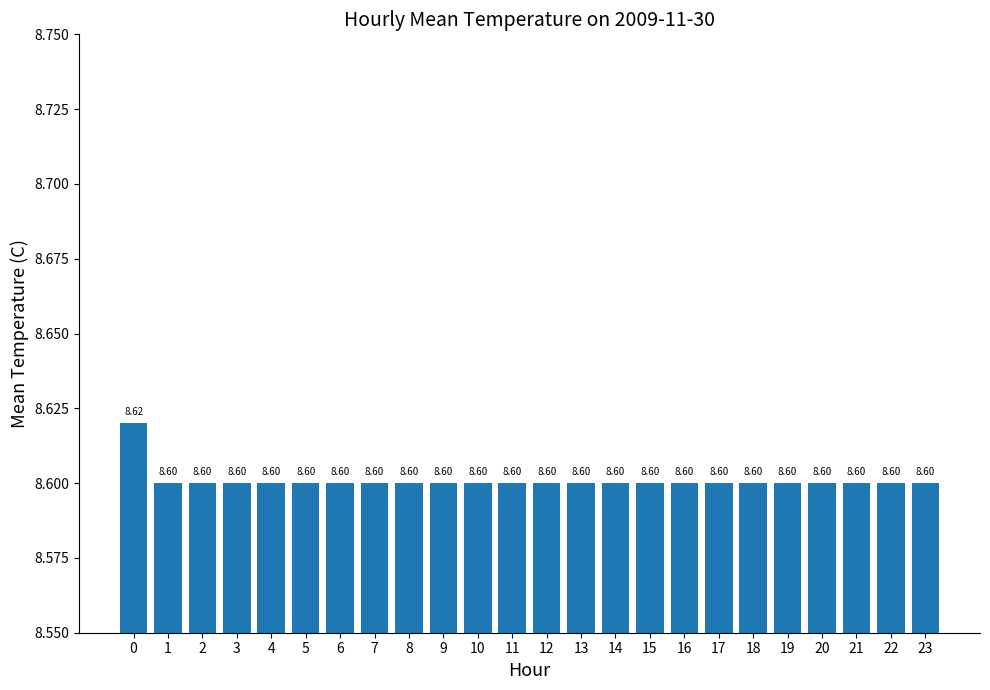

What value does the data have at 14?

8.6